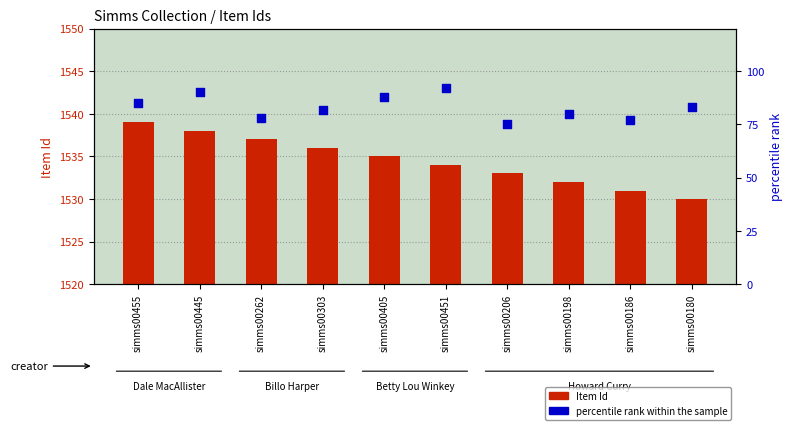

Which series reaches the maximum Y coordinate?

Item Id